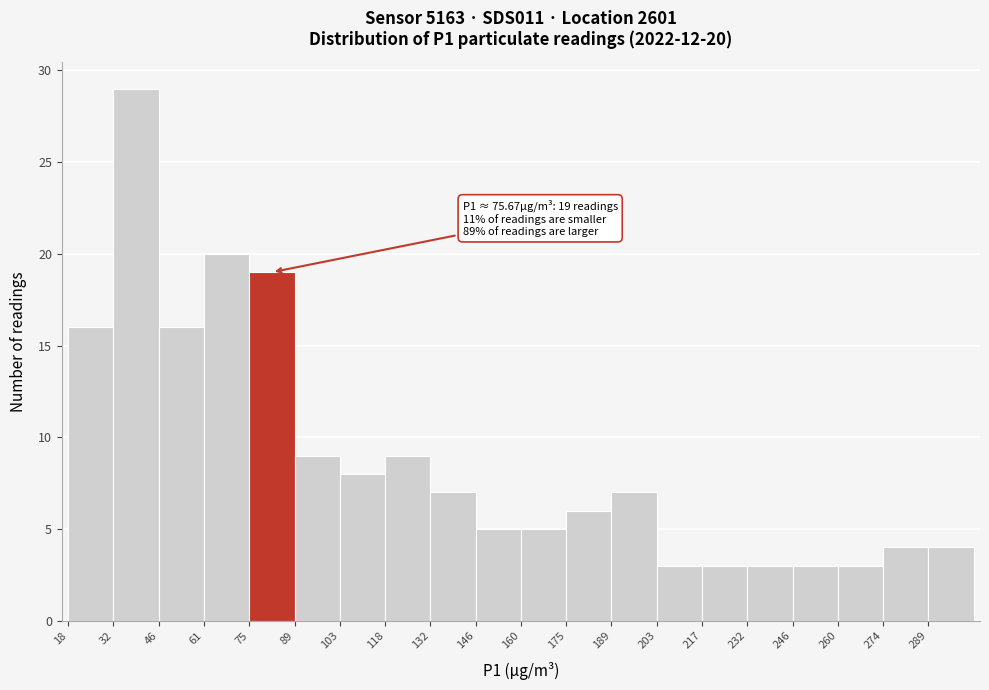

Which range on the x-axis has the tallest bar?

32 to 46